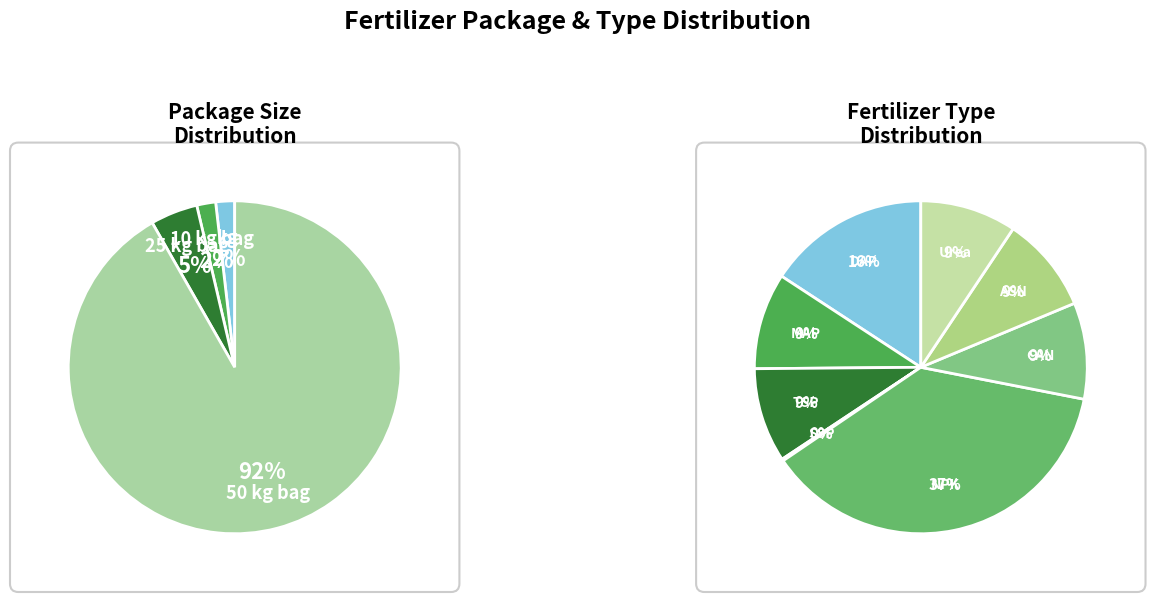

Is kg the majority of the pie?

No